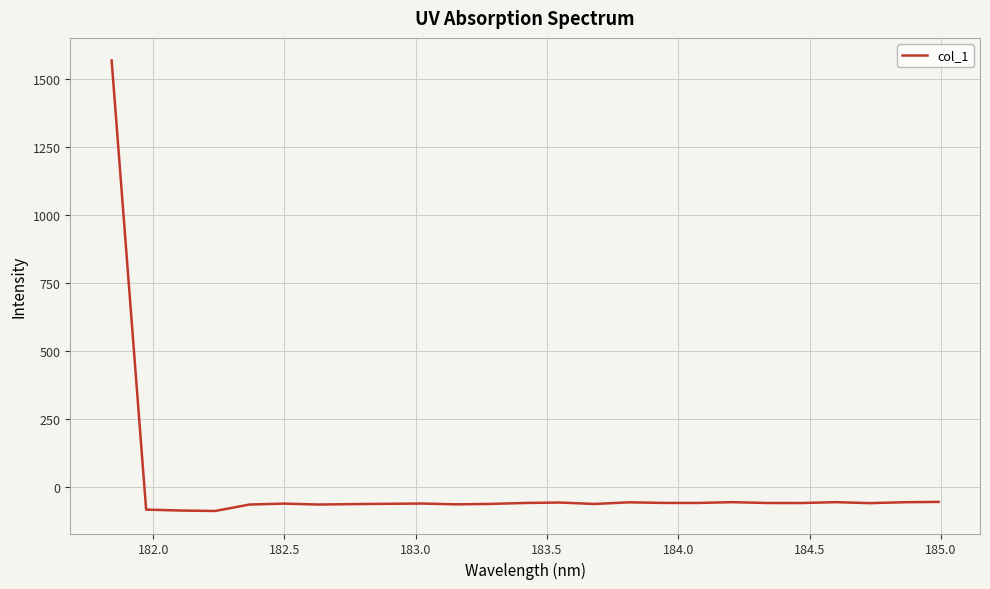

What is the difference between the maximum and minimum values?

1653.4